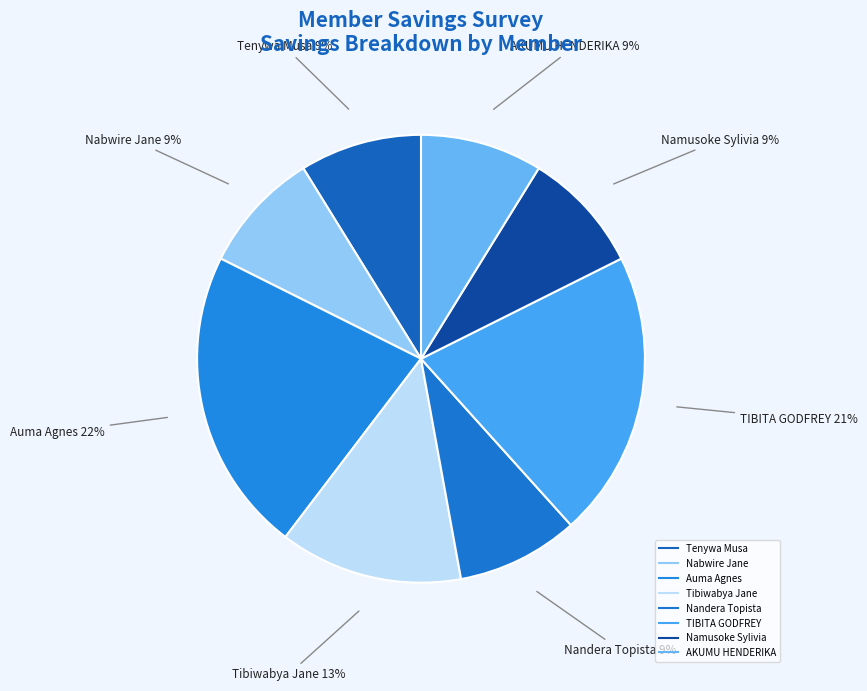

True or false: Namusoke Sylivia accounts for 9% of the total.

True